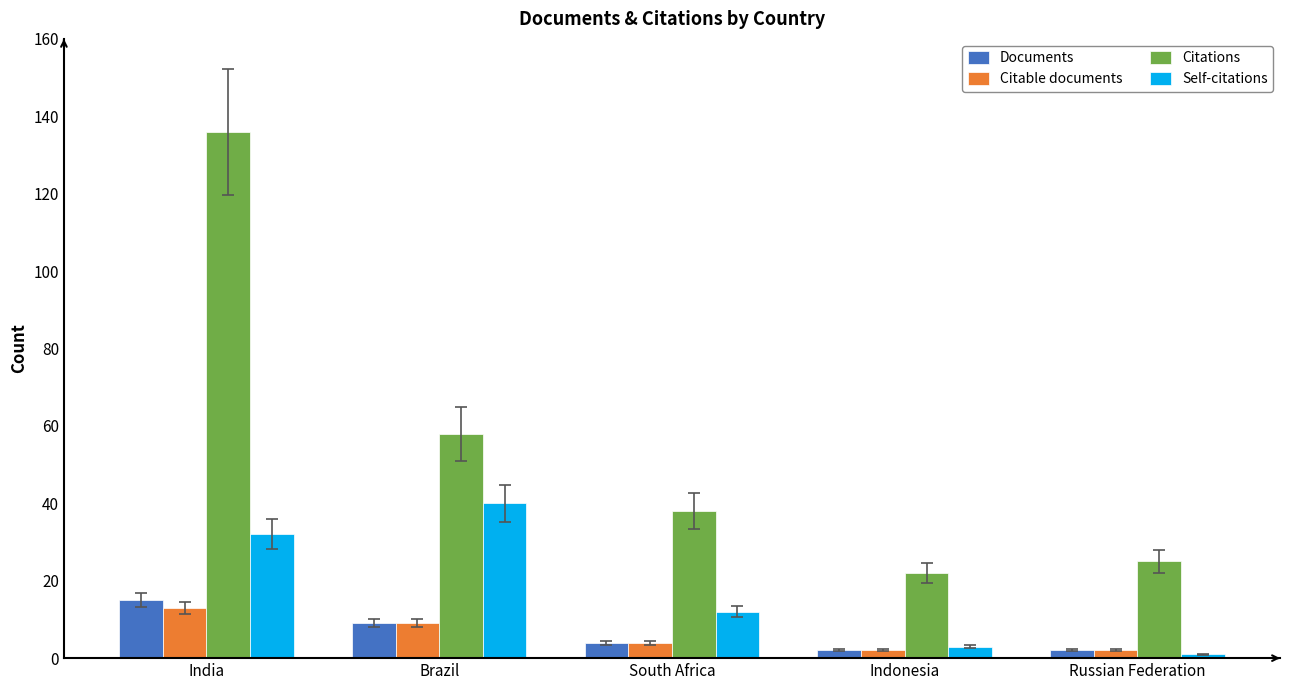

Is the value of Documents at Indonesia greater than the value of Self-citations at India?

No